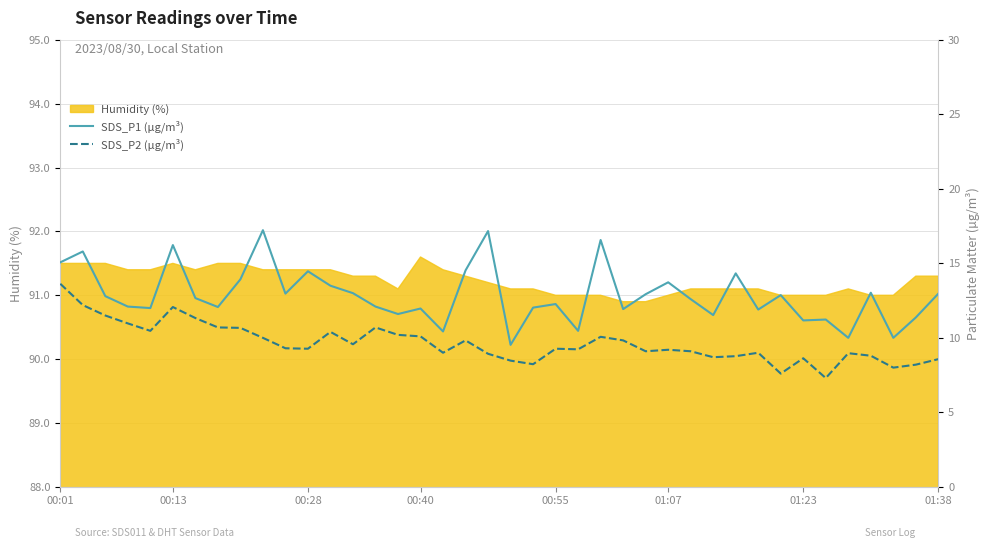

At which category is the sum across all series the highest?

00:01